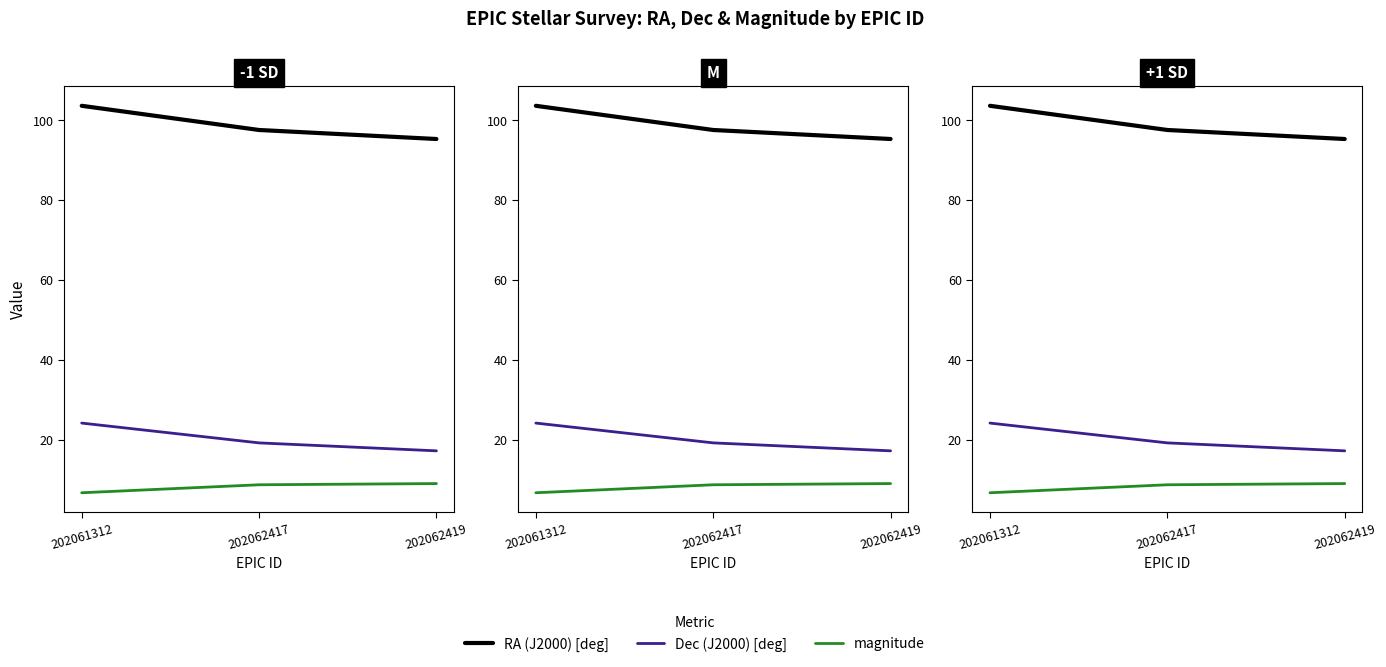

True or false: magnitude has a value of 6.2 at 202062419.

False